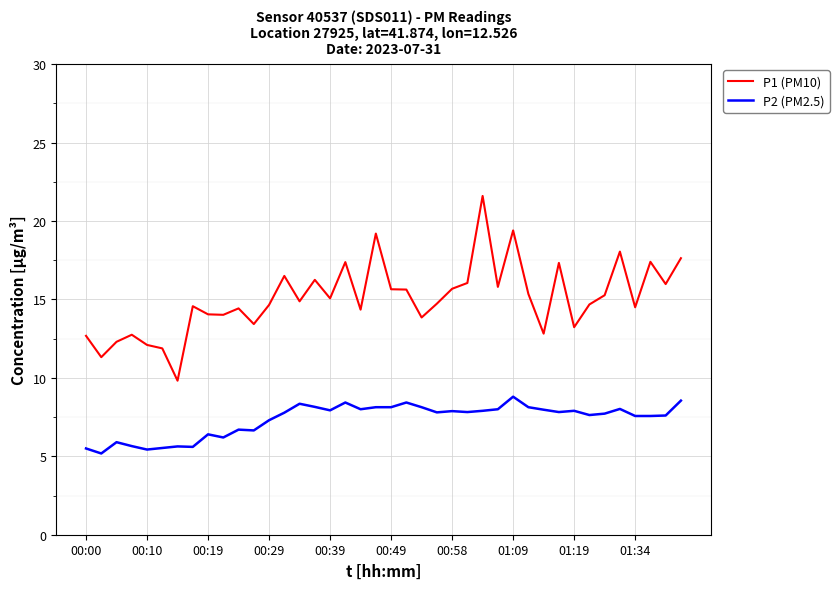

Is this an area chart (filled region under the line)?

No